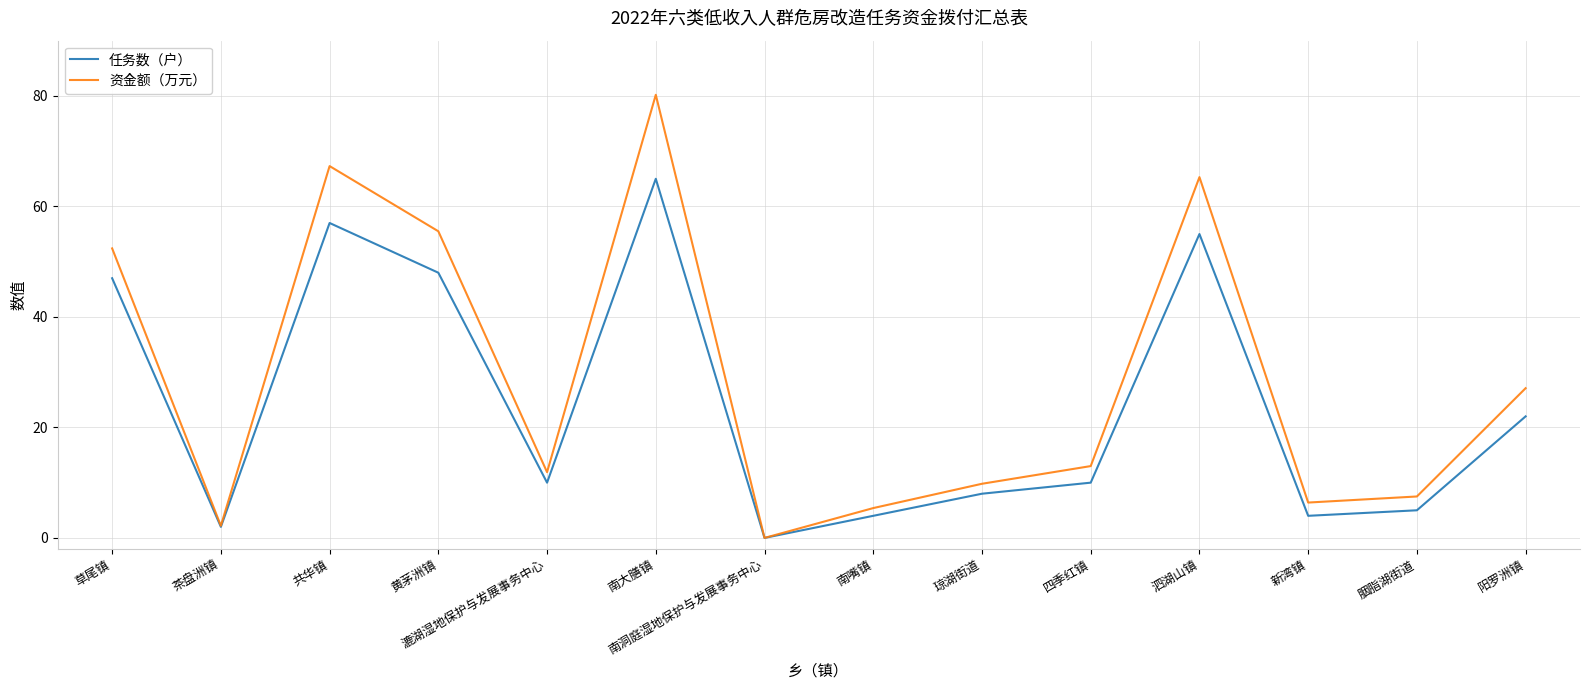

List the series in order of their peak value, lowest first.

任务数（户）, 资金额（万元）